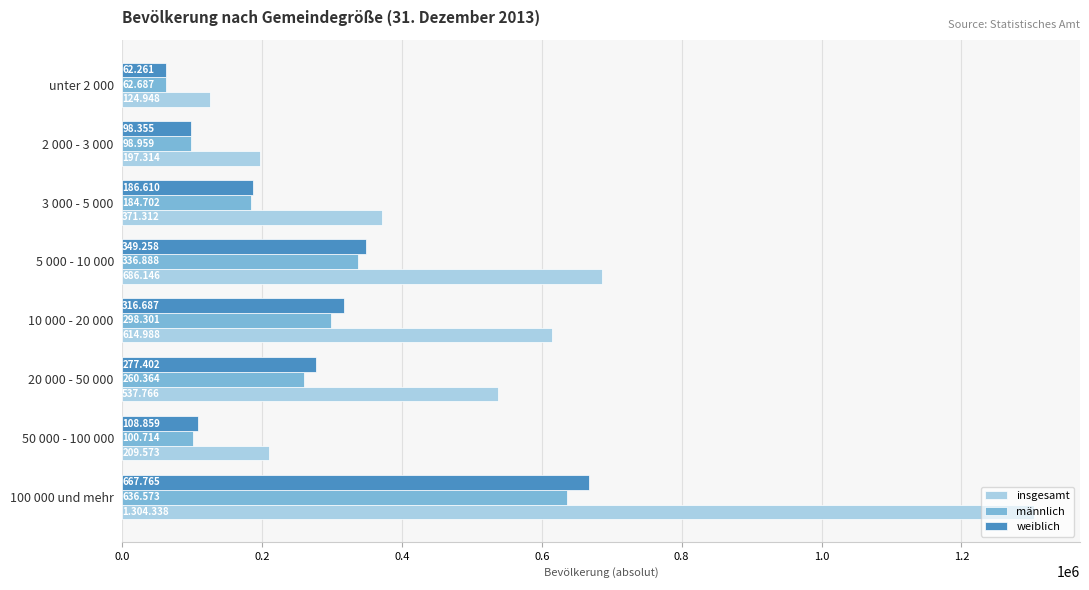

Reading left to right, what are all the values shown in this chart?

insgesamt: 124948	197314	371312	686146	614988	537766	209573	1304338
männlich: 62687	98959	184702	336888	298301	260364	100714	636573
weiblich: 62261	98355	186610	349258	316687	277402	108859	667765